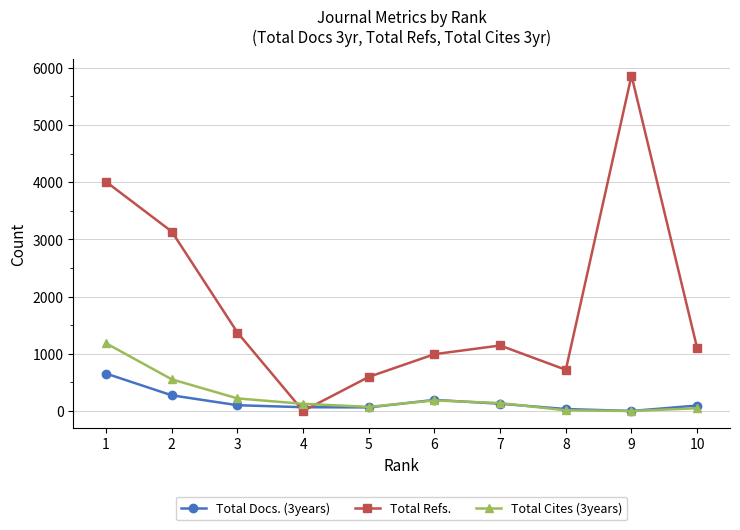

List the series in order of their peak value, lowest first.

Total Docs. (3years), Total Cites (3years), Total Refs.